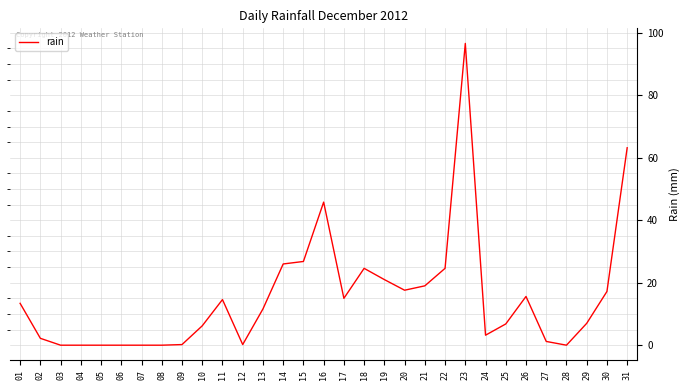

The value at 21 is 19.0. True or false?

True